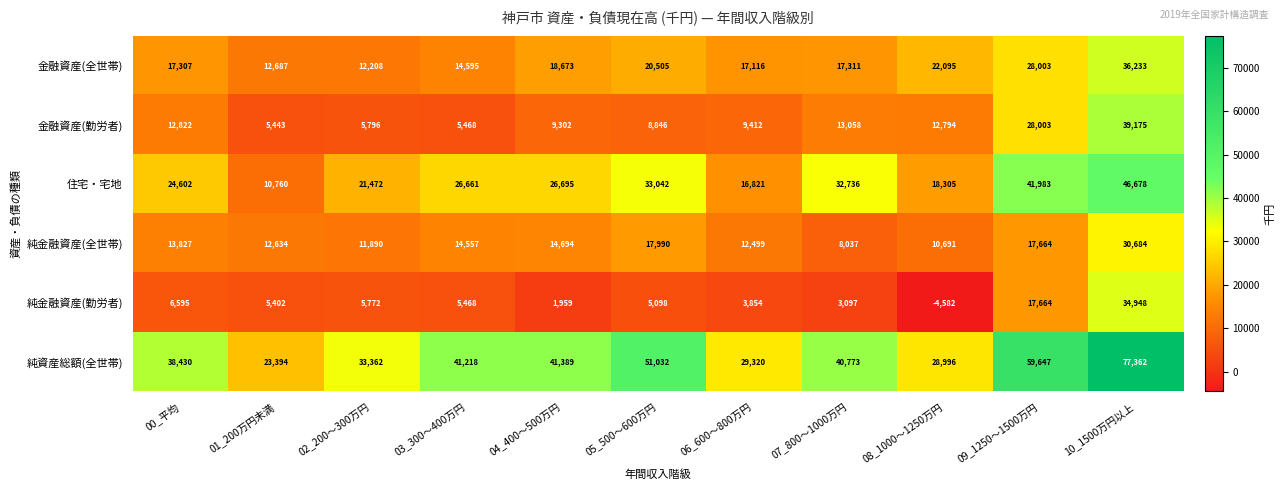

What is the difference between the maximum and minimum values in the 純資産総額(全世帯) series?

53968